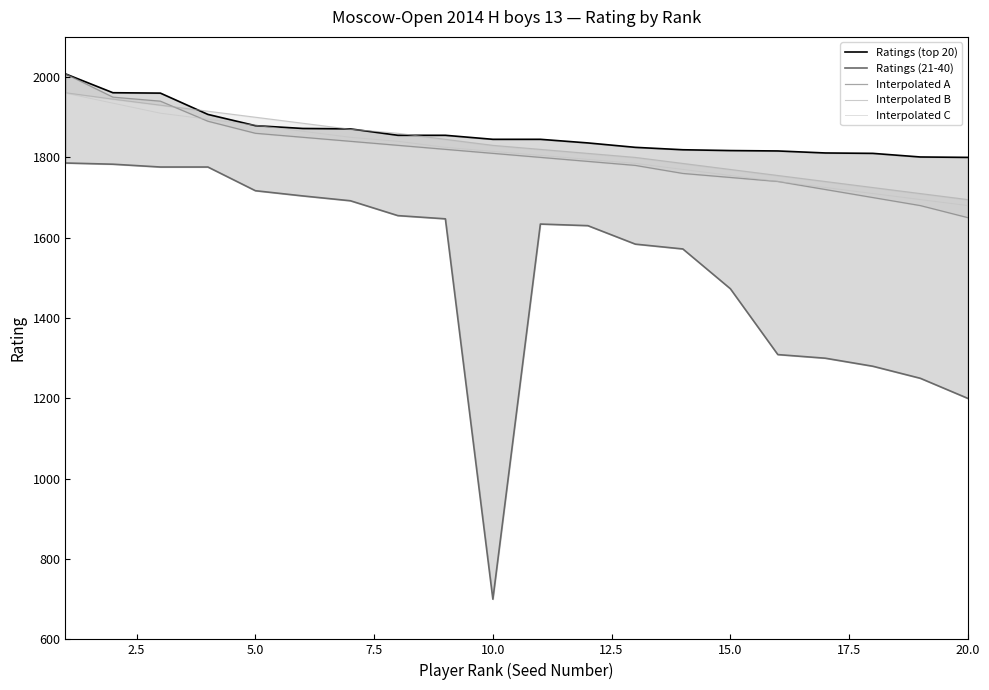

What is the maximum value for Interpolated C?

1960